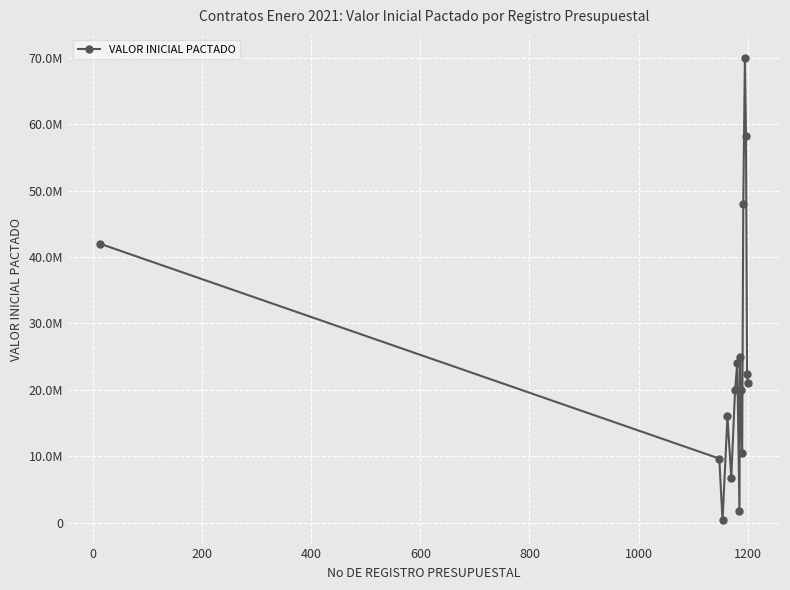

Does the chart have visible grid lines?

Yes